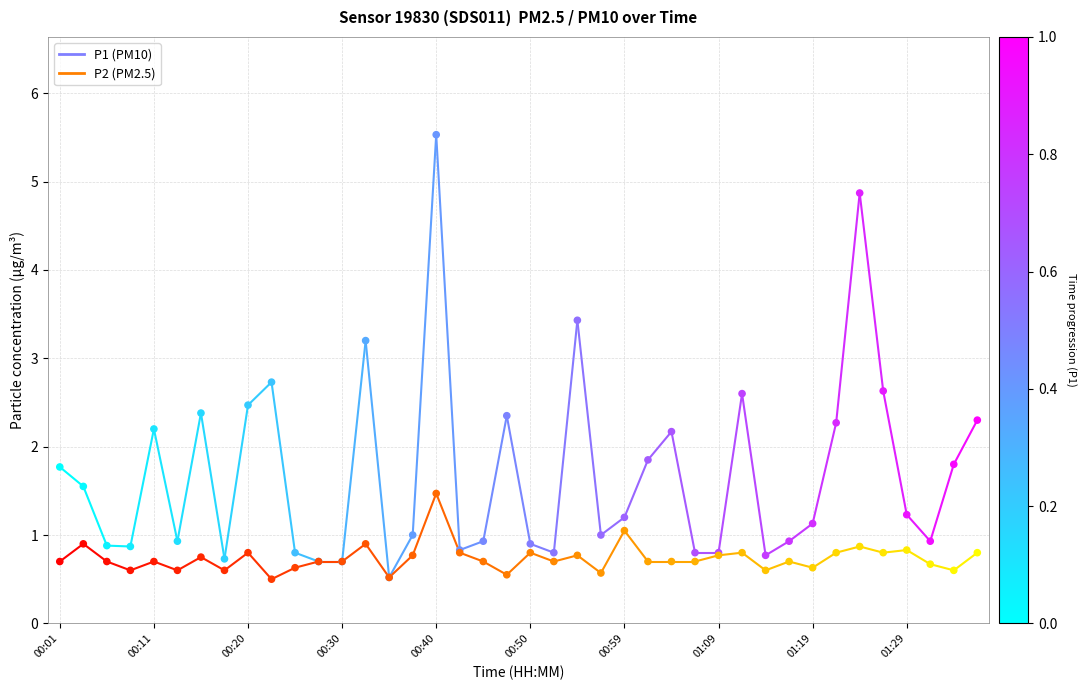

Across all series, what Y value is closest to 3?

3.2